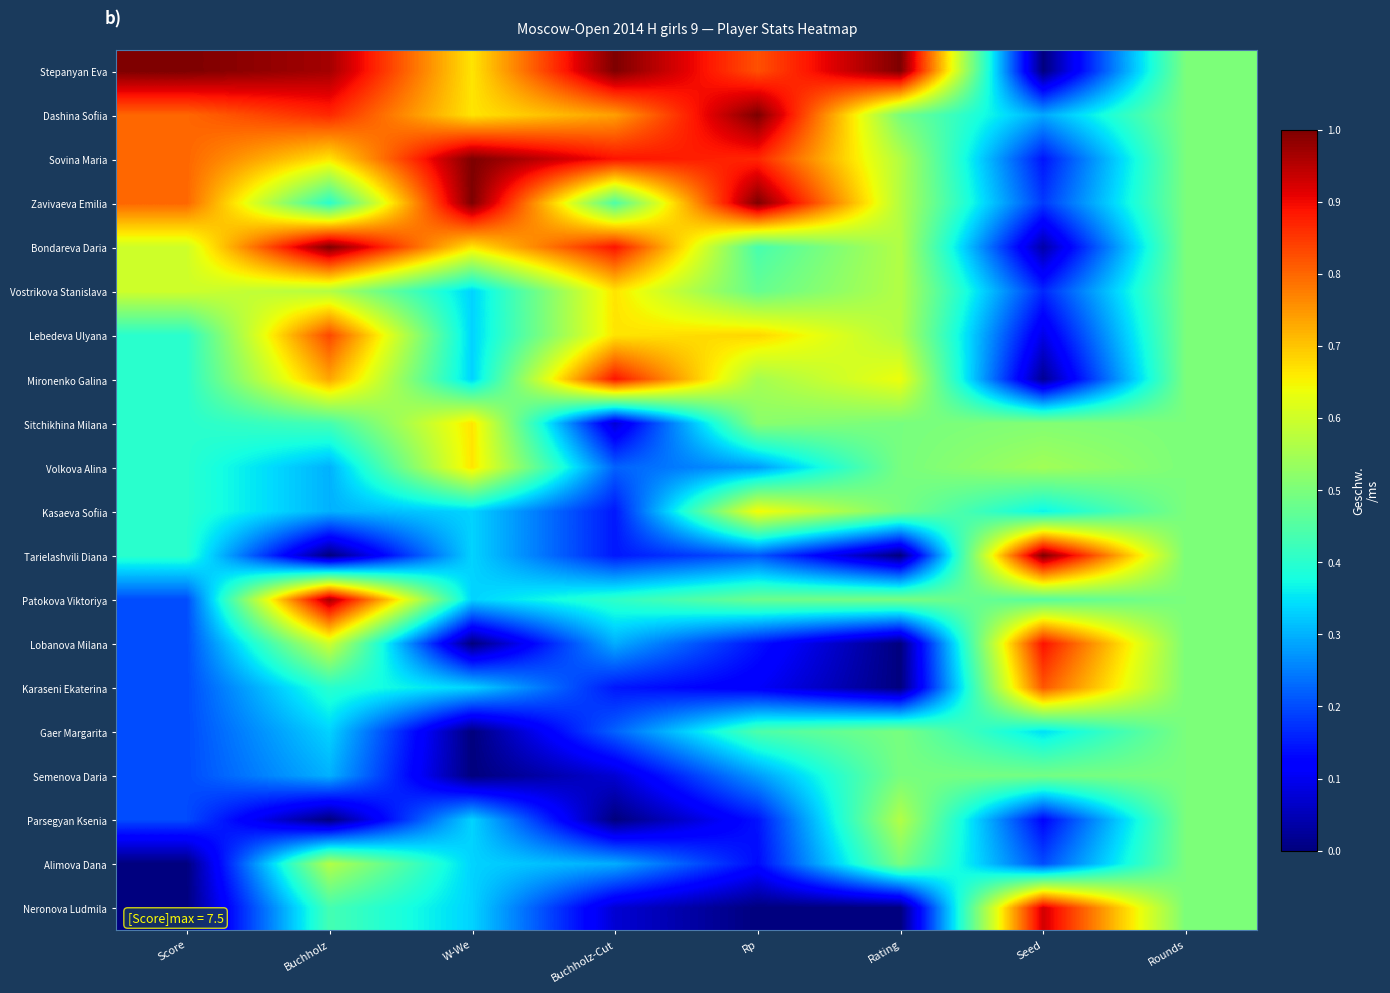

At how many categories does at least one series exceed 0?

8